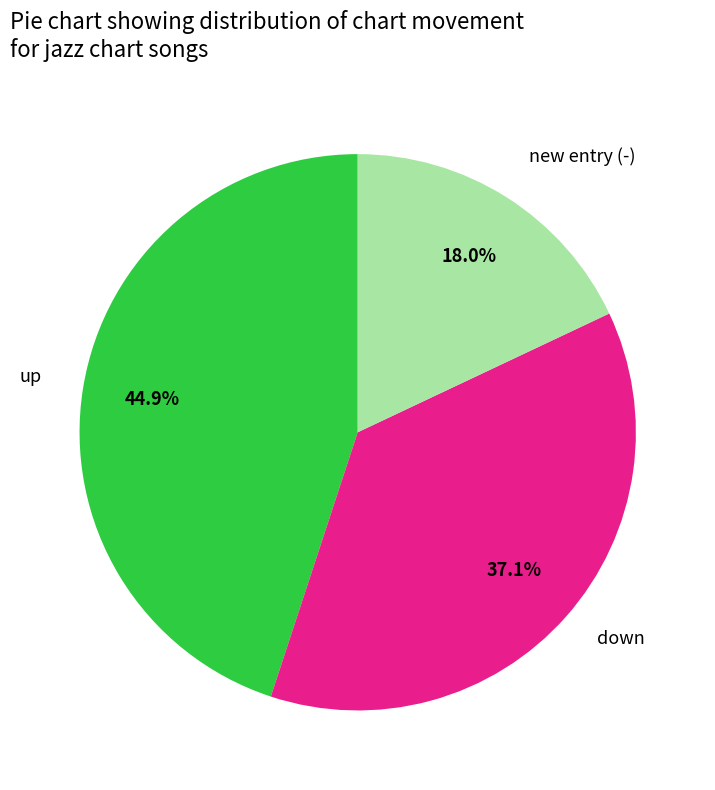

Is there any slice that represents more than half of the pie?

No